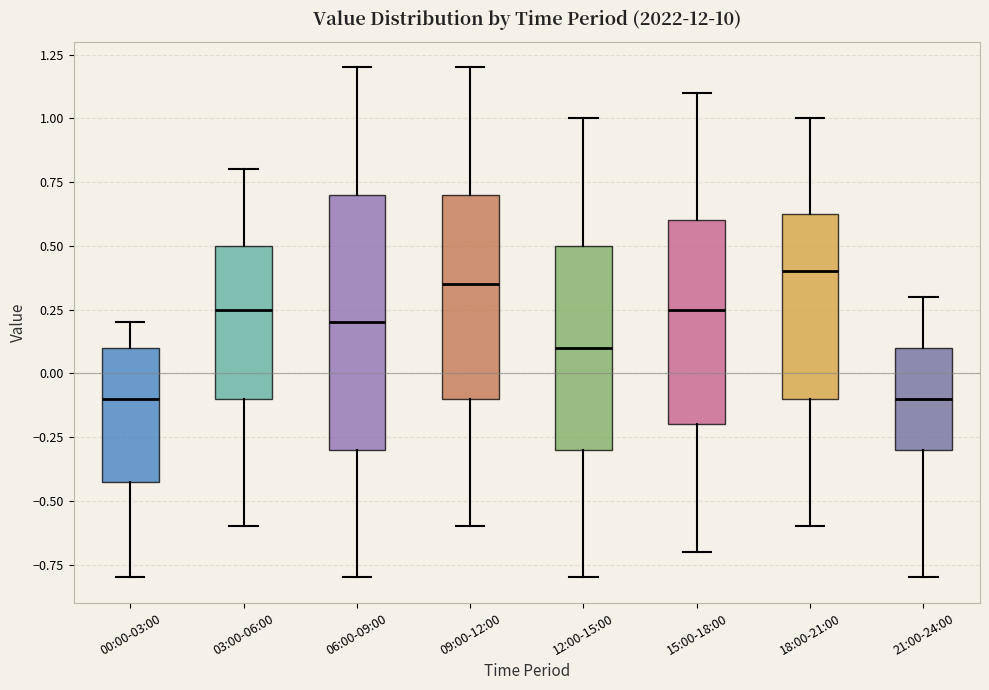

Which box's median line is the highest?

18:00-21:00